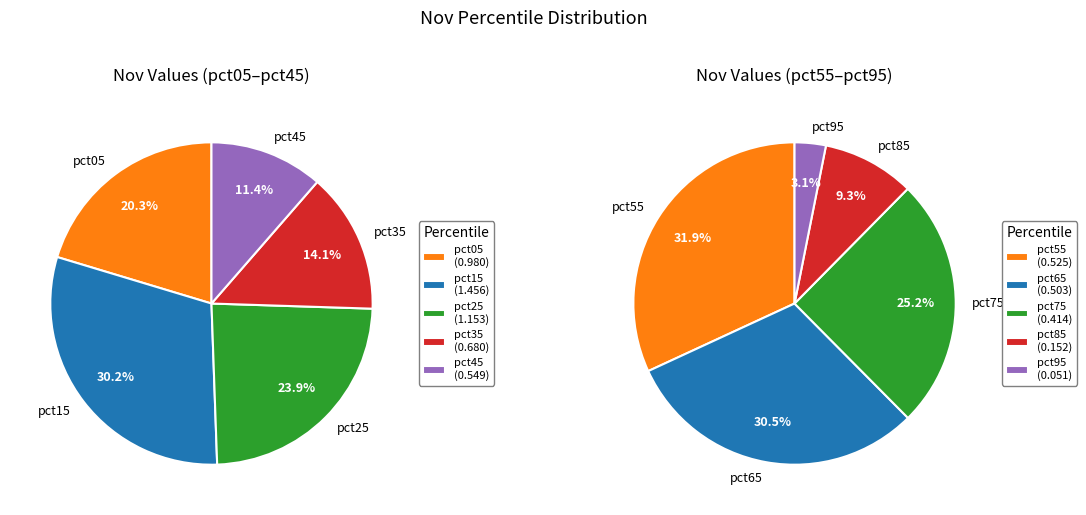

Is pct55 the majority of the pie?

No